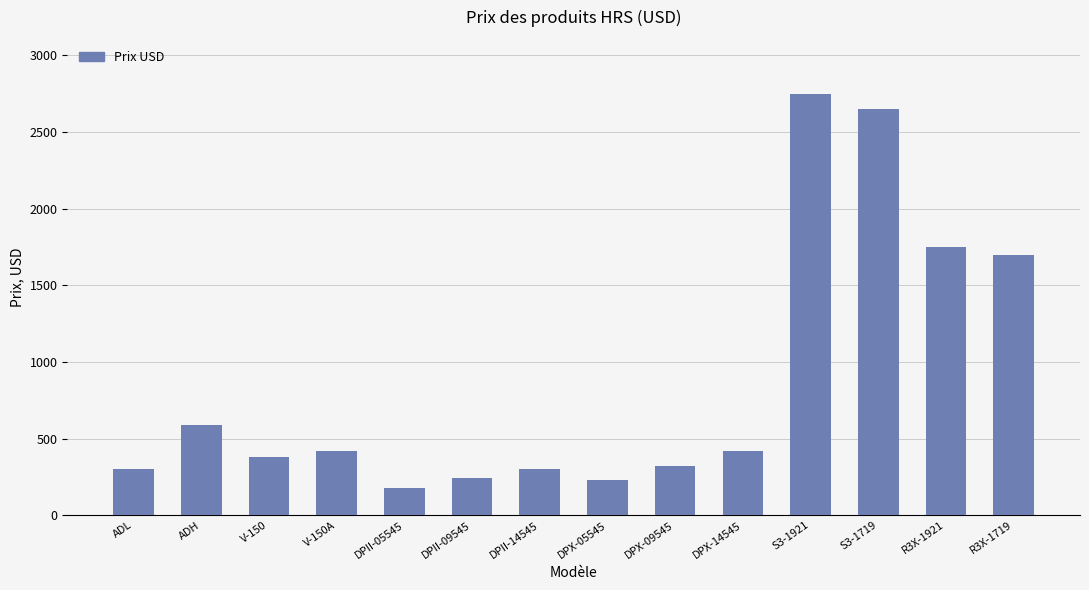

What is the change in value from DPX-09545 to R3X-1921?

+1430